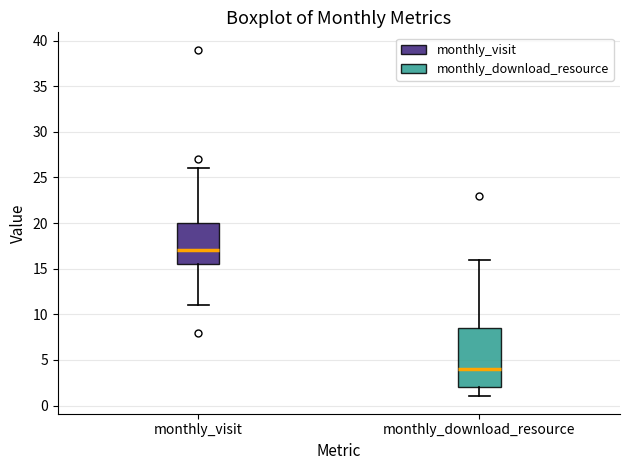

Comparing the boxes themselves (not the whiskers), which one is the tallest?

monthly_download_resource